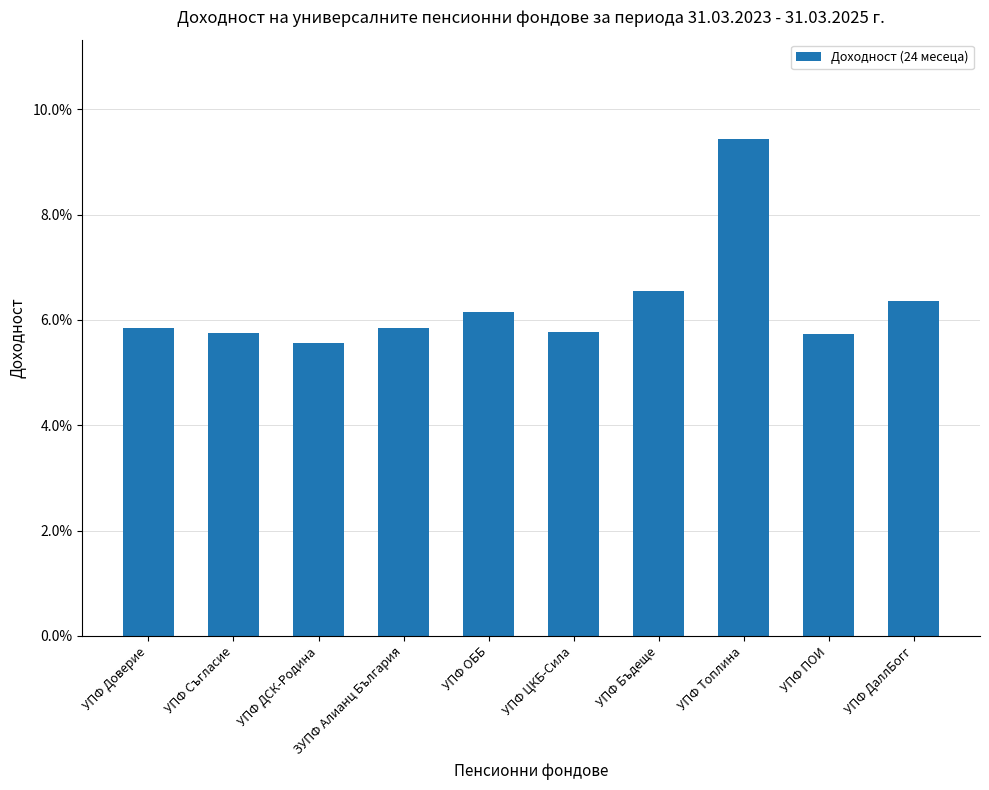

The chart shows a value of 0.1 at УПФ ДСК-Родина. True or false?

True